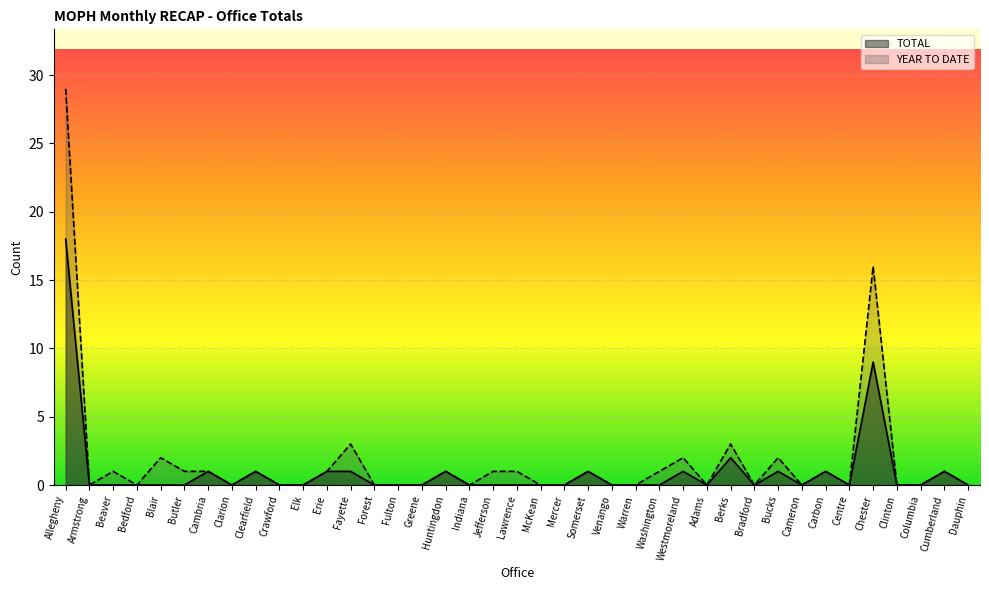

True or false: YEAR TO DATE and TOTAL intersect in this chart.

False